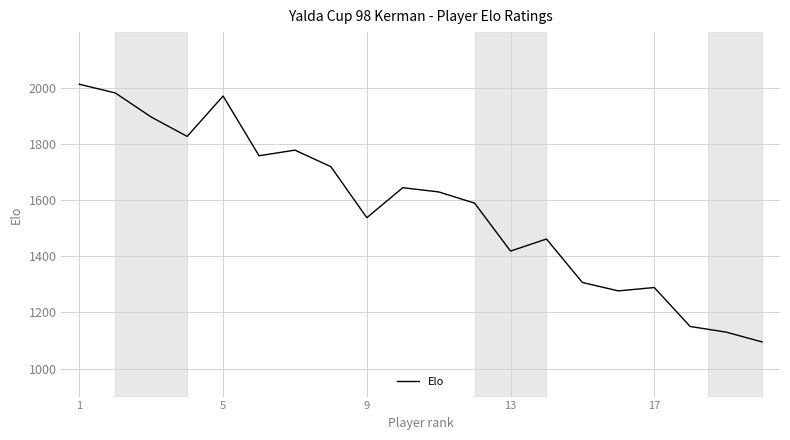

What is the greatest value displayed?

2014